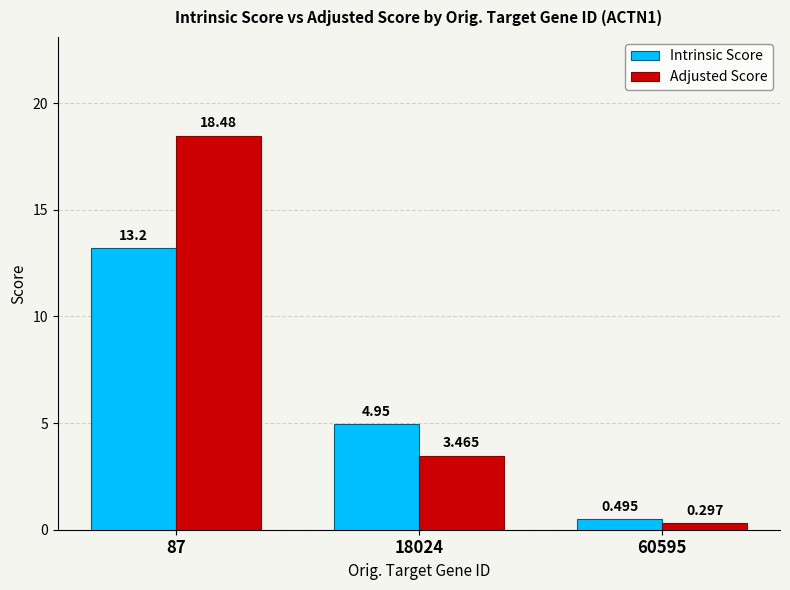

What is the difference between the maximum and minimum values in the Intrinsic Score series?

12.7